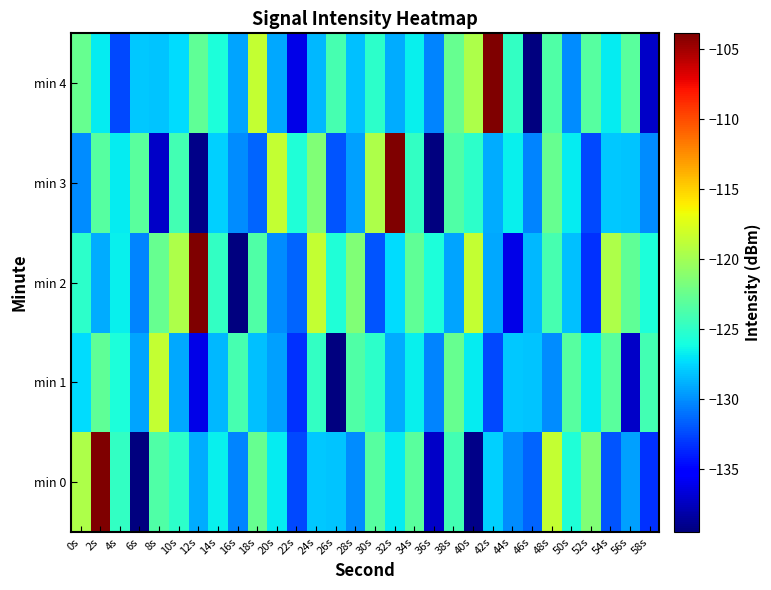

Which has a higher value, 56s or 22s?

56s